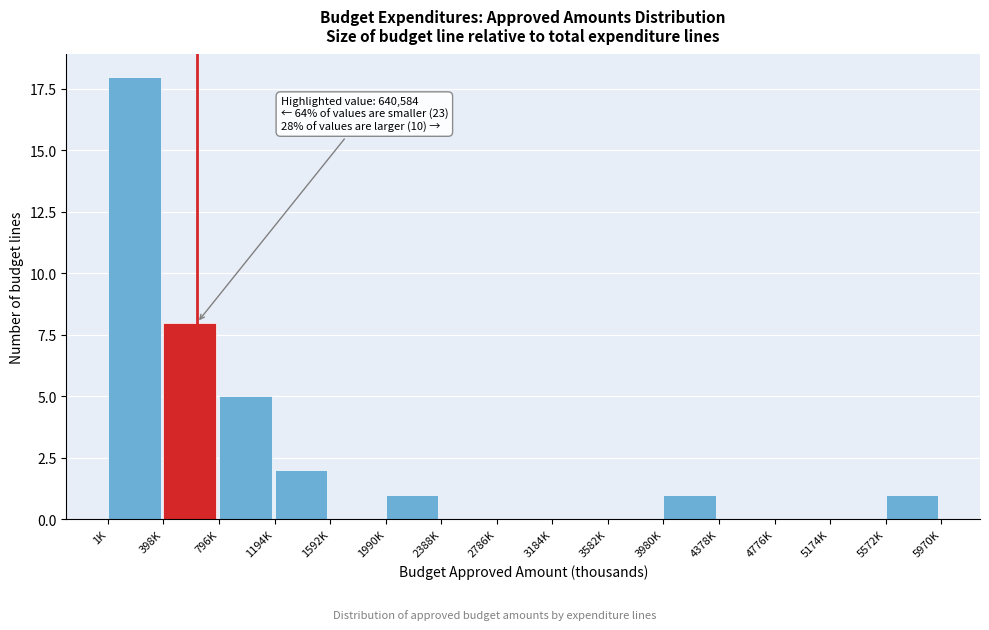

Reading right to left, transcribe all the data shown in this chart.

5572K=1	5174K=0	4776K=0	4378K=0	3980K=1	3582K=0	3184K=0	2786K=0	2388K=0	1990K=1	1592K=0	1194K=2	796K=5	398K=8	1K=18